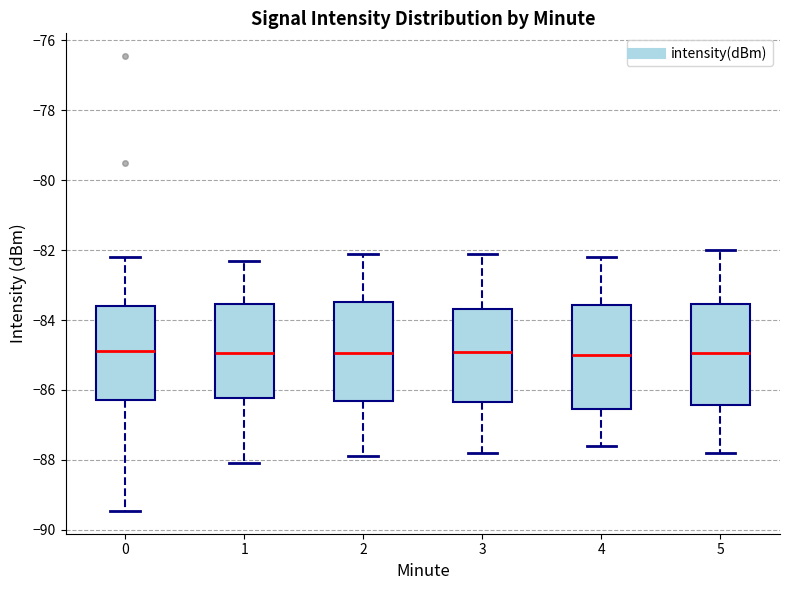

Reading left to right, transcribe this box plot: for each box, give where its median line is, the range the box spans, and where its two whiskers end, as read against the y-axis. The values are not printed on the chart, so give them approximately, as read against the axis.

0: median -84.8, box -86.2 to -83.6, whiskers -89.4 to -82.2
1: median -85.0, box -86.2 to -83.6, whiskers -88.0 to -82.2
2: median -85.0, box -86.4 to -83.4, whiskers -87.8 to -82.0
3: median -84.8, box -86.4 to -83.6, whiskers -87.8 to -82.0
4: median -85.0, box -86.6 to -83.6, whiskers -87.6 to -82.2
5: median -85.0, box -86.4 to -83.6, whiskers -87.8 to -82.0